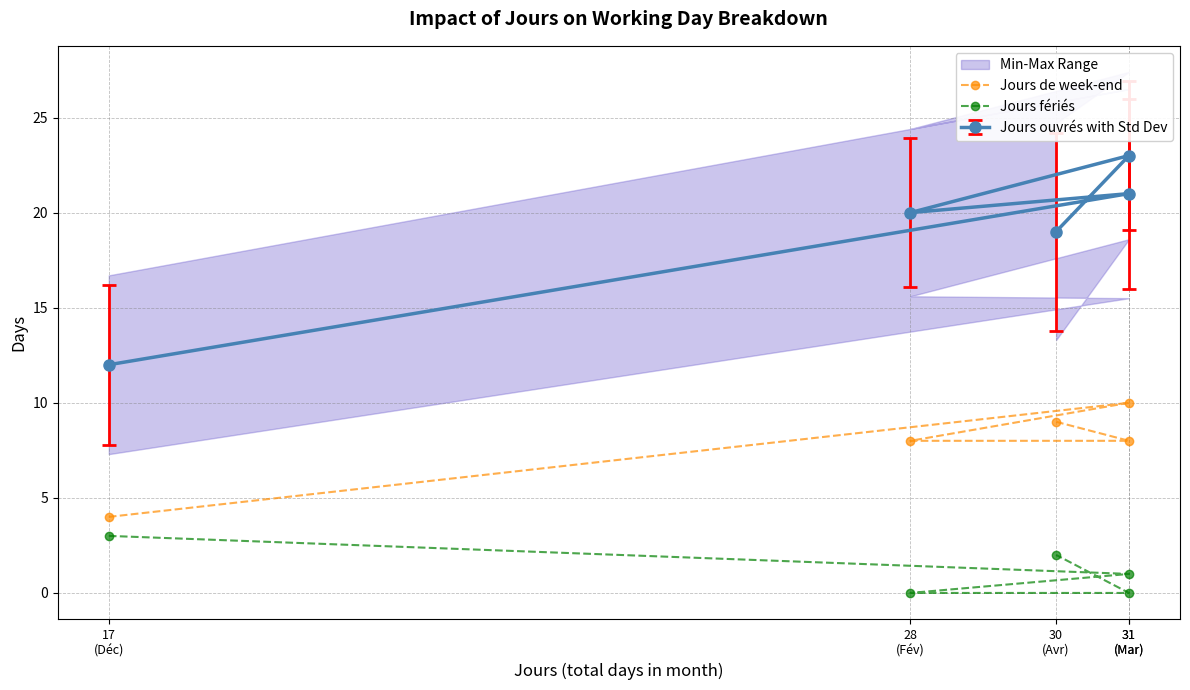

Is the value of Jours fériés at 31
(Mar) greater than the value of Jours de week-end at 30
(Avr)?

No